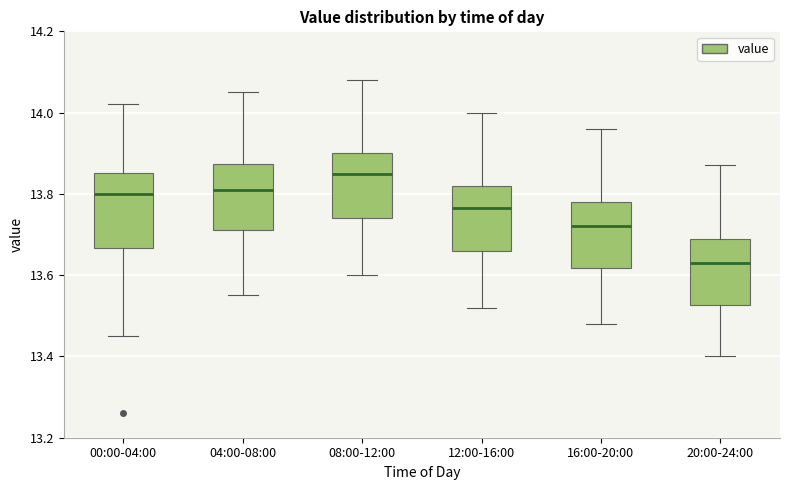

Reading left to right, transcribe this box plot: for each box, give where its median line is, the range the box spans, and where its two whiskers end, as read against the y-axis. The values are not printed on the chart, so give them approximately, as read against the axis.

00:00-04:00: median 13.80, box 13.66 to 13.86, whiskers 13.46 to 14.02
04:00-08:00: median 13.82, box 13.72 to 13.88, whiskers 13.56 to 14.06
08:00-12:00: median 13.86, box 13.74 to 13.90, whiskers 13.60 to 14.08
12:00-16:00: median 13.76, box 13.66 to 13.82, whiskers 13.52 to 14.00
16:00-20:00: median 13.72, box 13.62 to 13.78, whiskers 13.48 to 13.96
20:00-24:00: median 13.64, box 13.52 to 13.70, whiskers 13.40 to 13.88